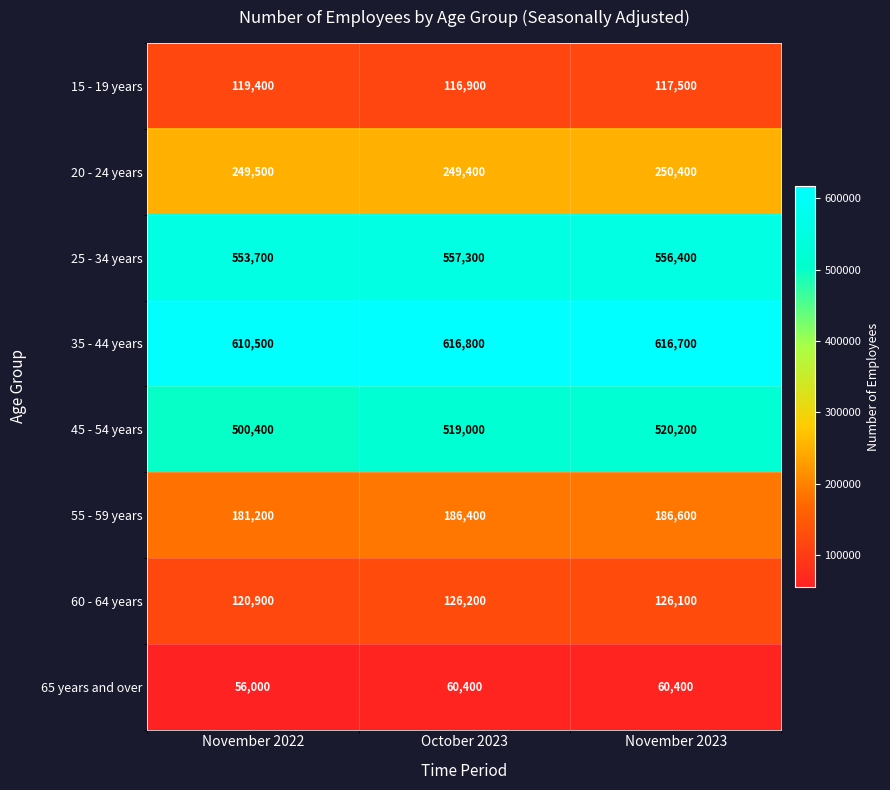

The 25 - 34 years series shows 557300 at October 2023. True or false?

True